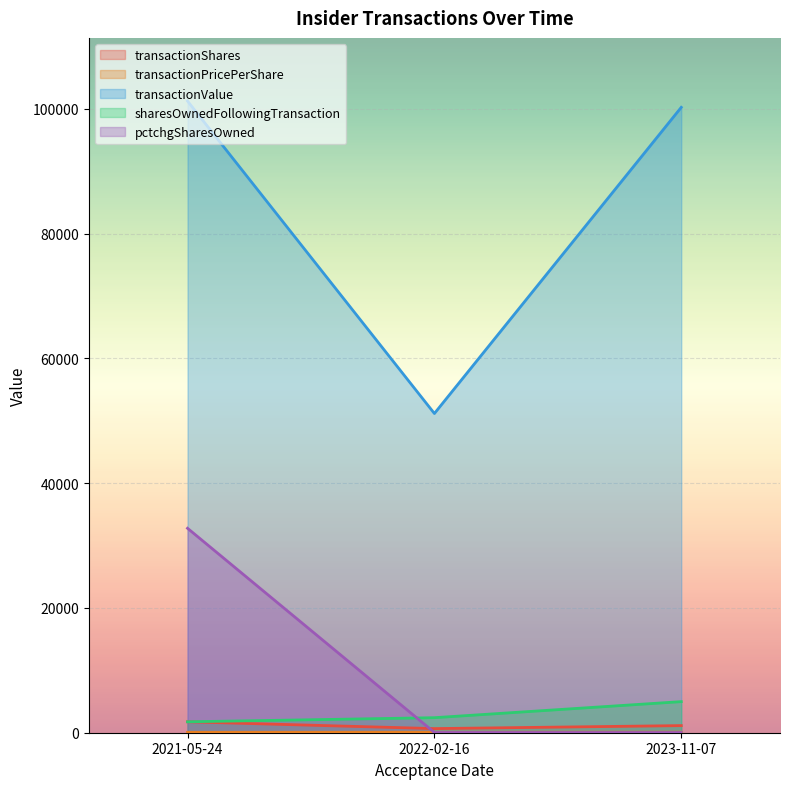

Reading right to left, list all the values displayed in this chart.

transactionShares: 2023-11-07=1140.0	2022-02-16=660.0	2021-05-24=1750.0
transactionPricePerShare: 2023-11-07=87.9	2022-02-16=77.5	2021-05-24=57.9
transactionValue: 2023-11-07=100233.0	2022-02-16=51163.0	2021-05-24=101238.0
sharesOwnedFollowingTransaction: 2023-11-07=4983.0	2022-02-16=2410.0	2021-05-24=1750.0
pctchgSharesOwned: 2023-11-07=30.0	2022-02-16=38.0	2021-05-24=32767.0